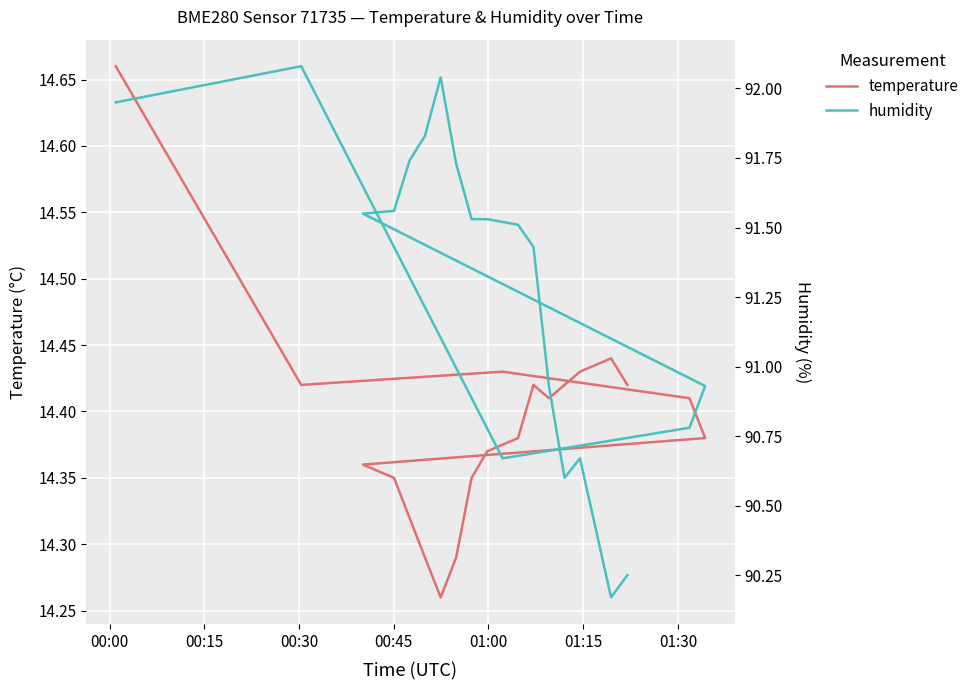

List the series in order of their peak value, lowest first.

temperature, humidity